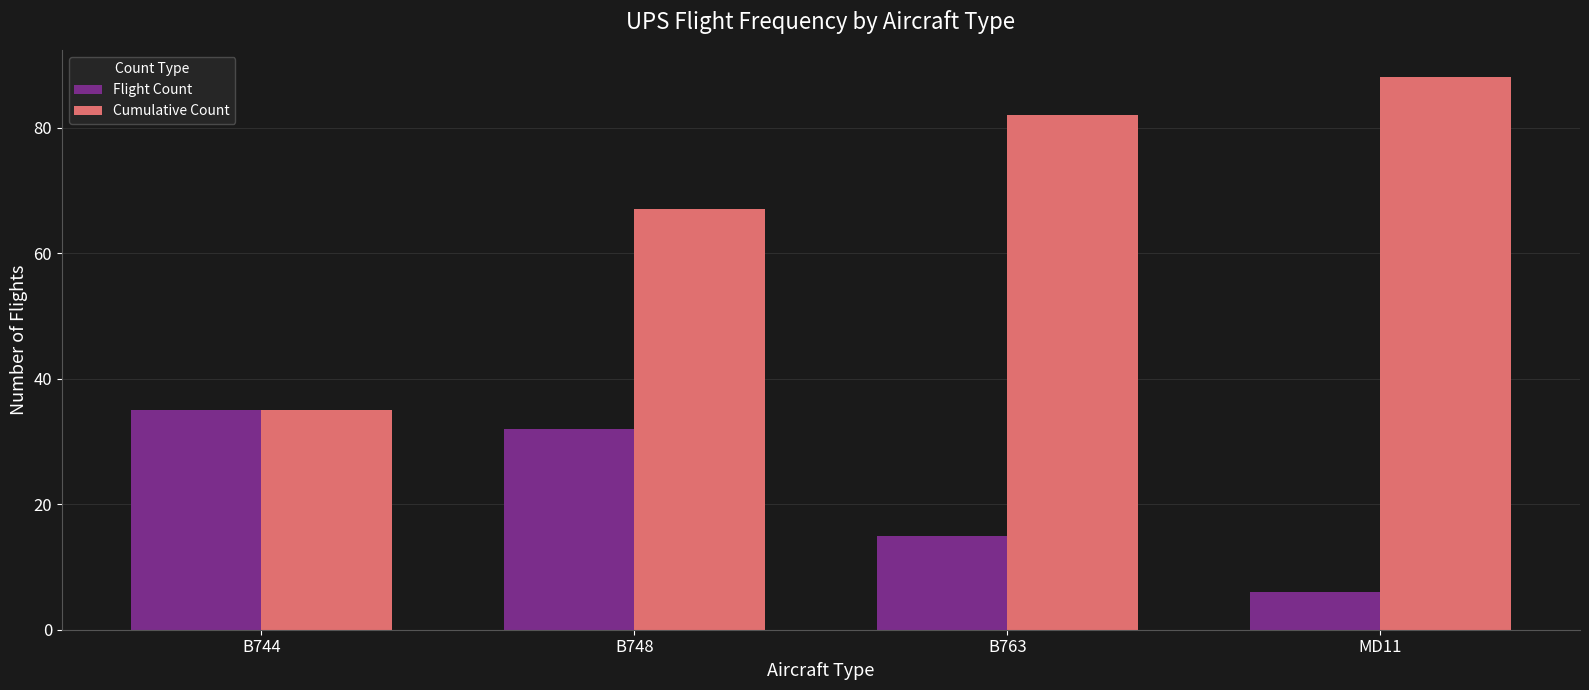

How many bars are there in each group?

2